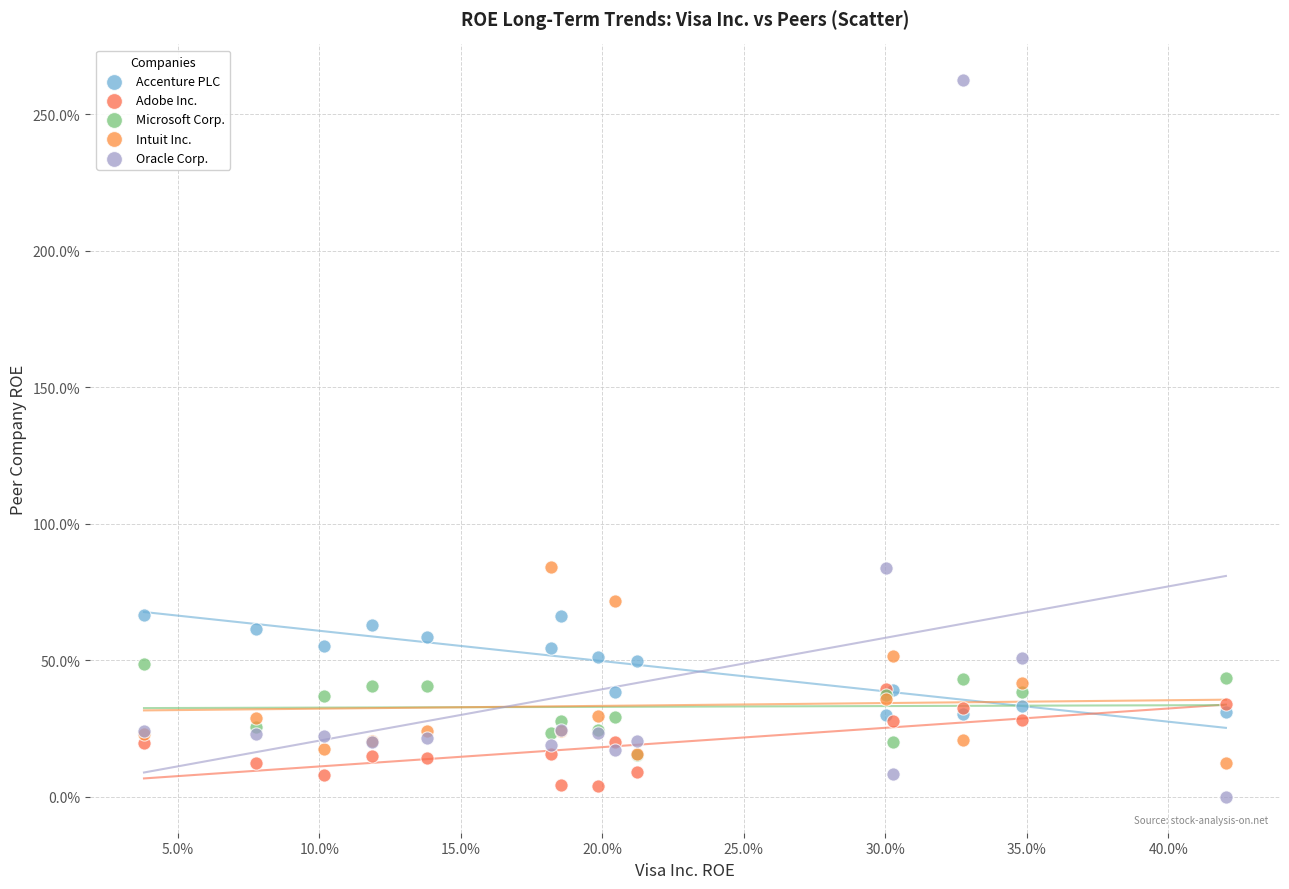

What are all the series names shown in the legend?

Accenture PLC, Adobe Inc., Microsoft Corp., Intuit Inc., Oracle Corp.